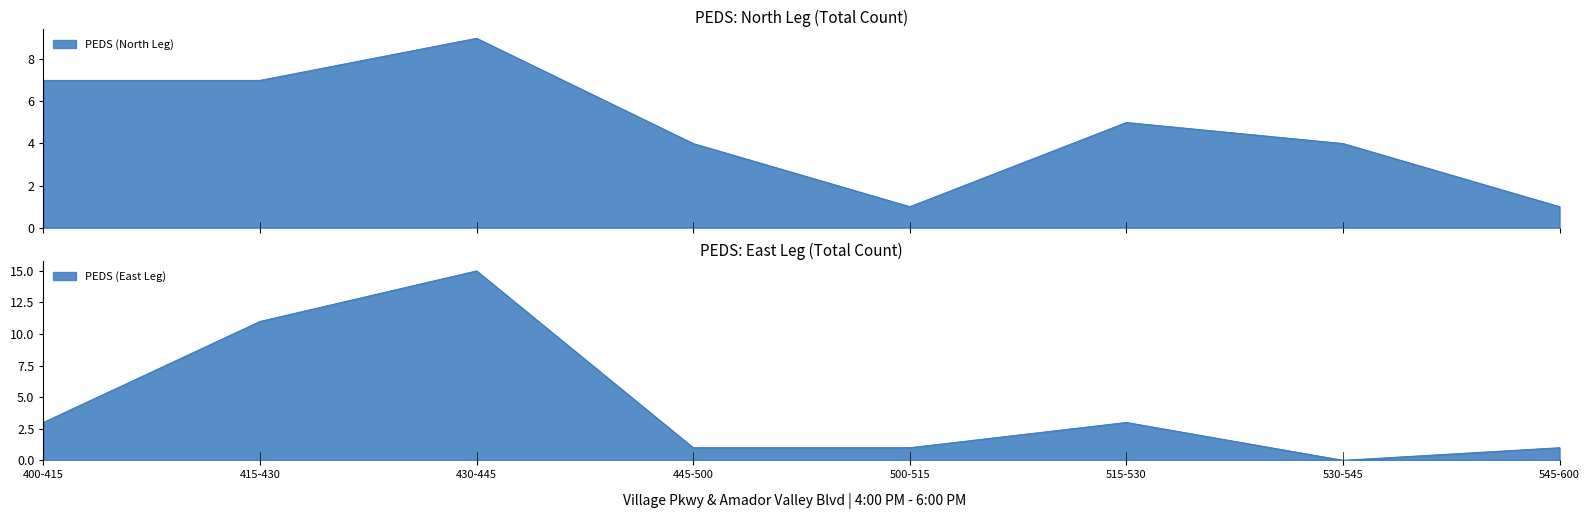

Is the value of PEDS (East Leg) at 530-545 greater than the value of PEDS (North Leg) at 445-500?

No